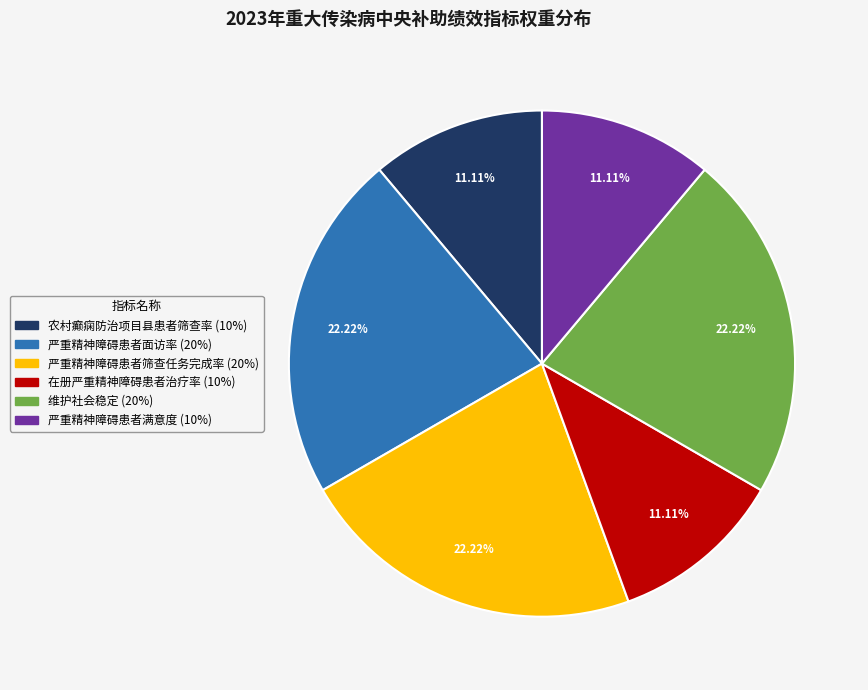

Between 在册严重精神障碍患者治疗率 and 严重精神障碍患者面访率, which is larger?

严重精神障碍患者面访率